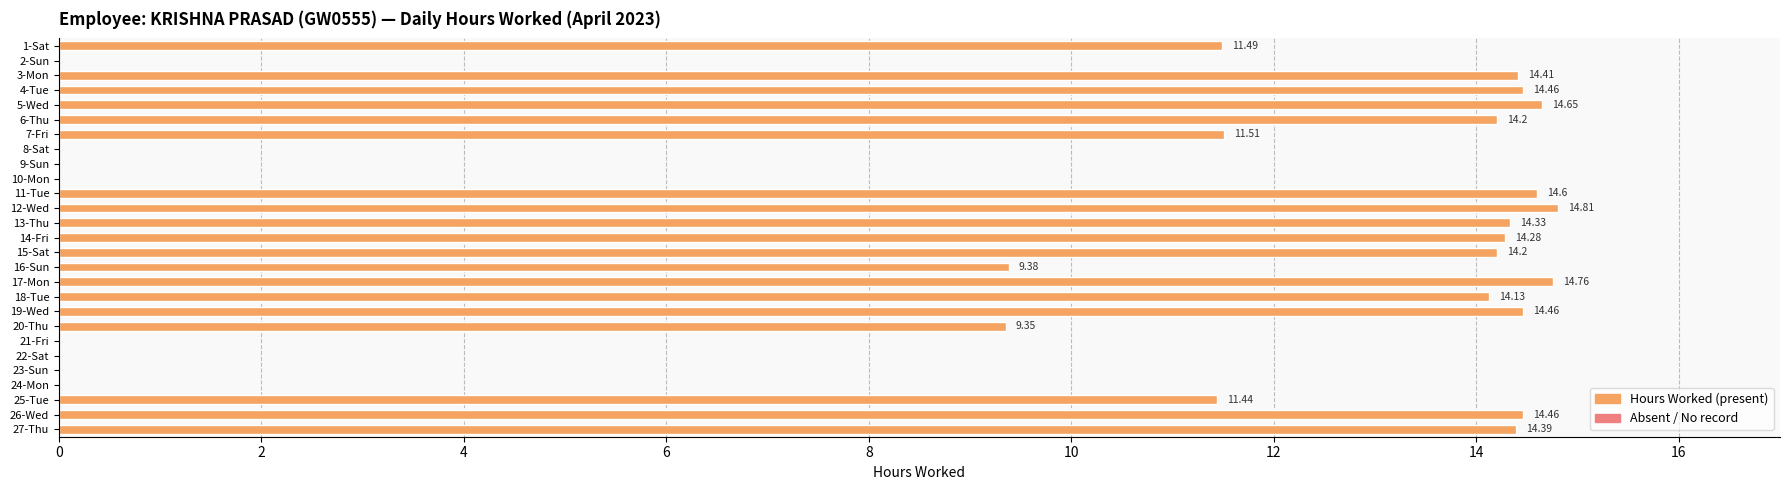

What is the average value?

9.5